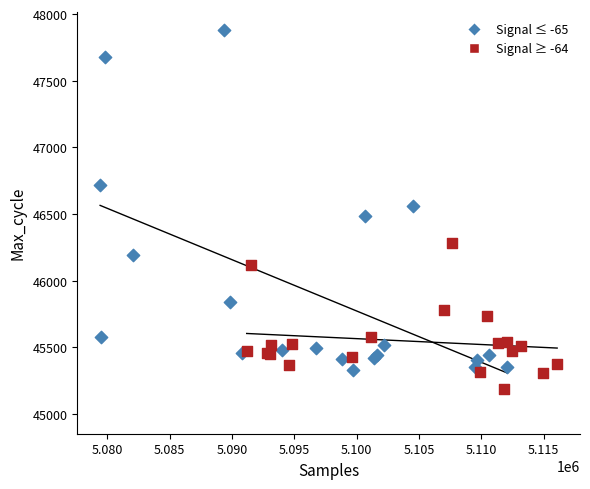

Which series has the widest spread of Y values?

Signal ≤ -65